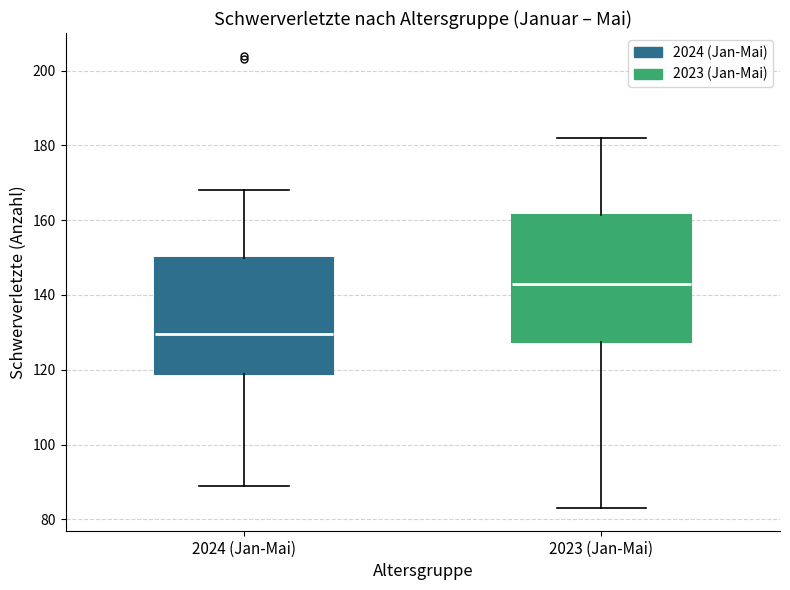

Where is the lower edge of the box for 2024 (Jan-Mai) on the y-axis? The values are not printed on the chart, so give them approximately, as read against the axis.

118